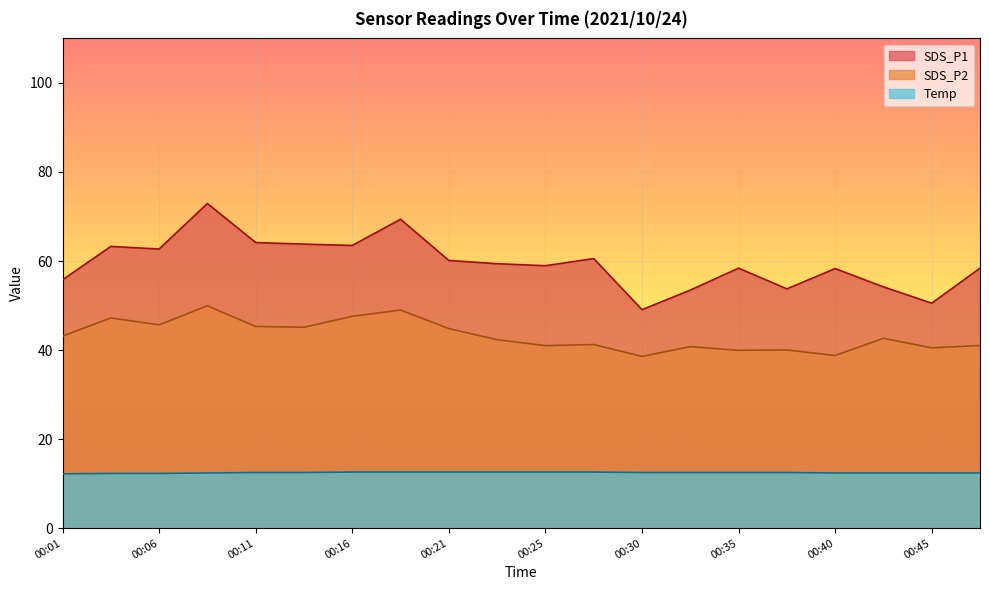

What is the lowest value of the Temp series?

12.2